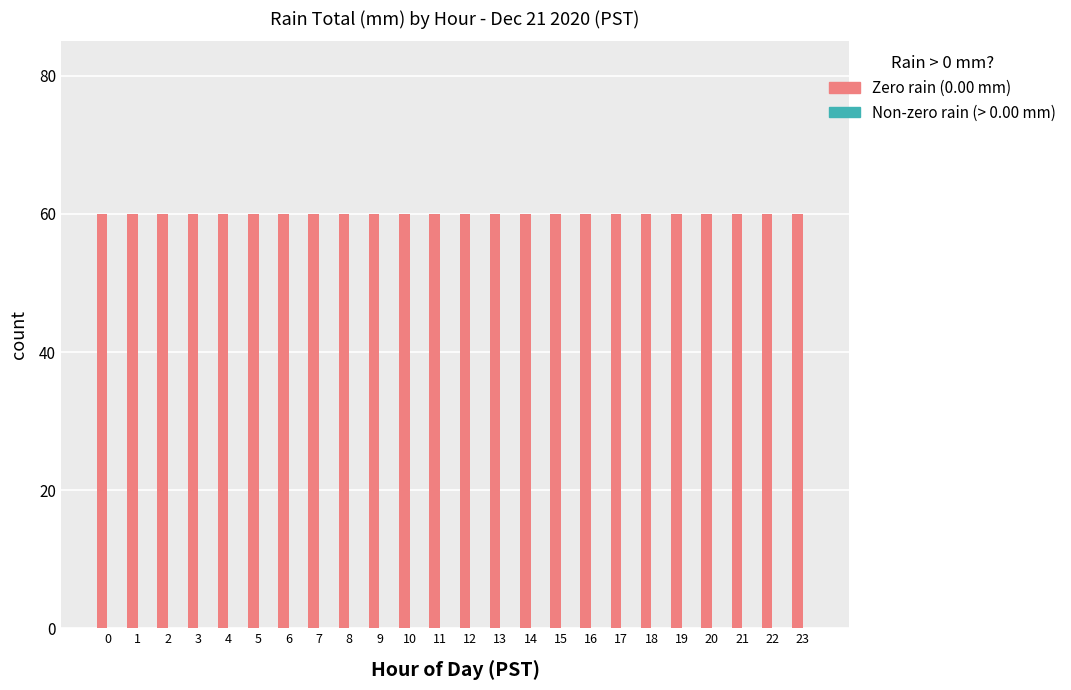

Which series has the widest spread of values?

Zero rain (0.00 mm)